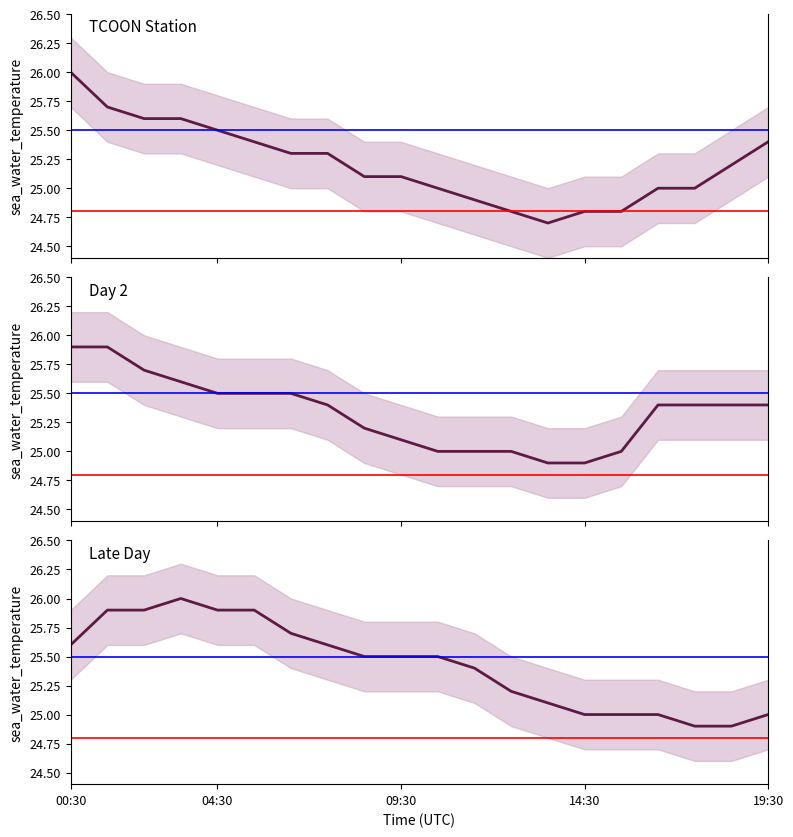

List the series in order of their peak value, highest first.

sea_water_temperature, sea_water_temperature_late, sea_water_temperature_day2